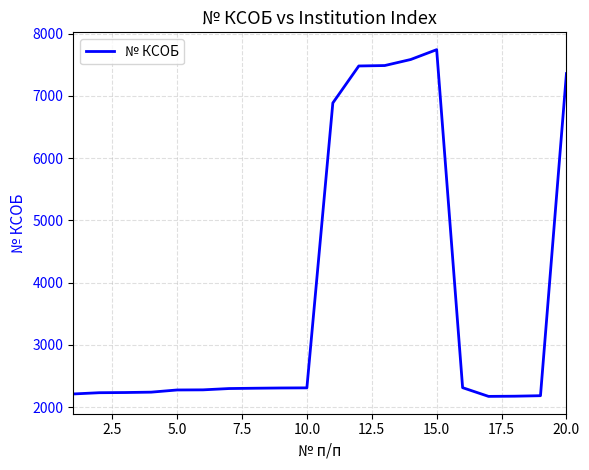

What is the greatest value displayed?

7741